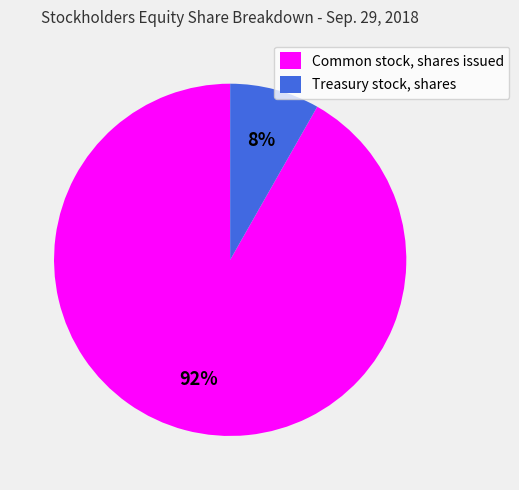

Does any single category account for the majority?

Yes